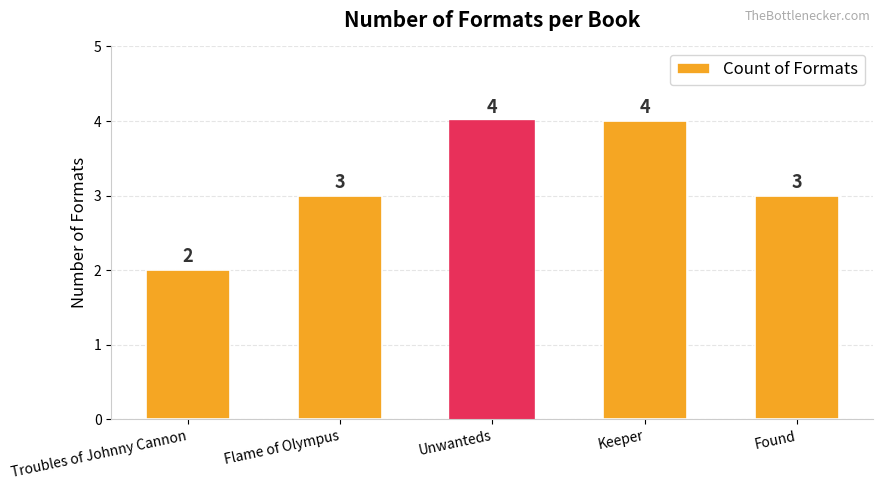

What is the change in value from Troubles of Johnny Cannon to Flame of Olympus?

+1